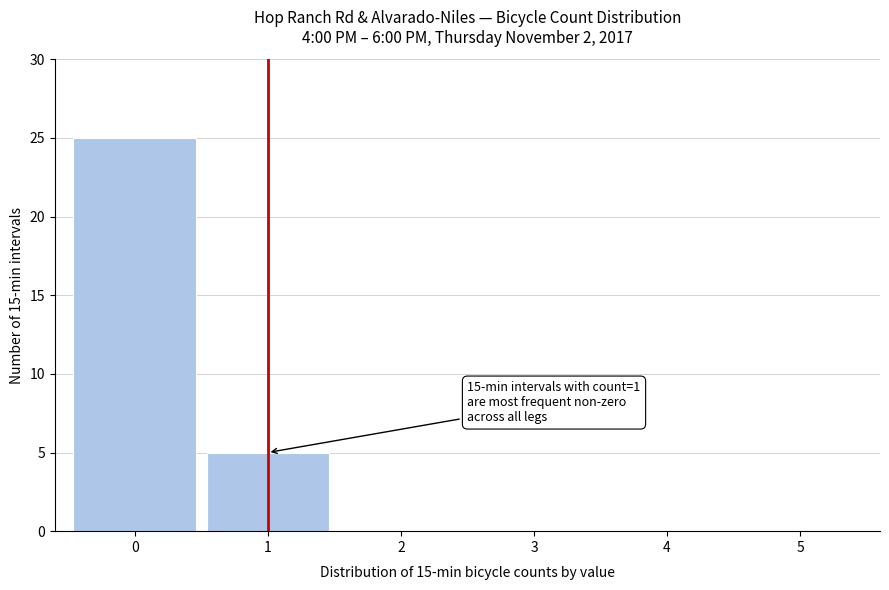

Which range on the x-axis has the tallest bar?

-0.5 to 0.5